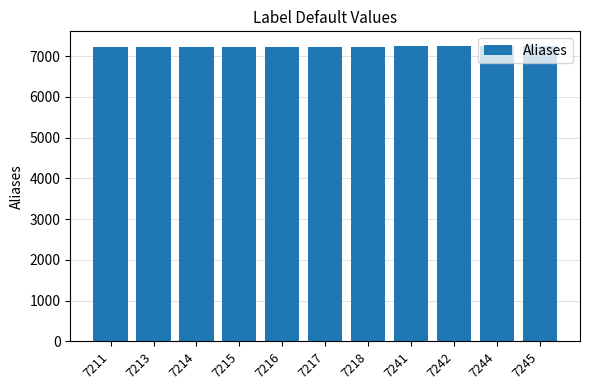

What is the difference between the maximum and minimum values?

34